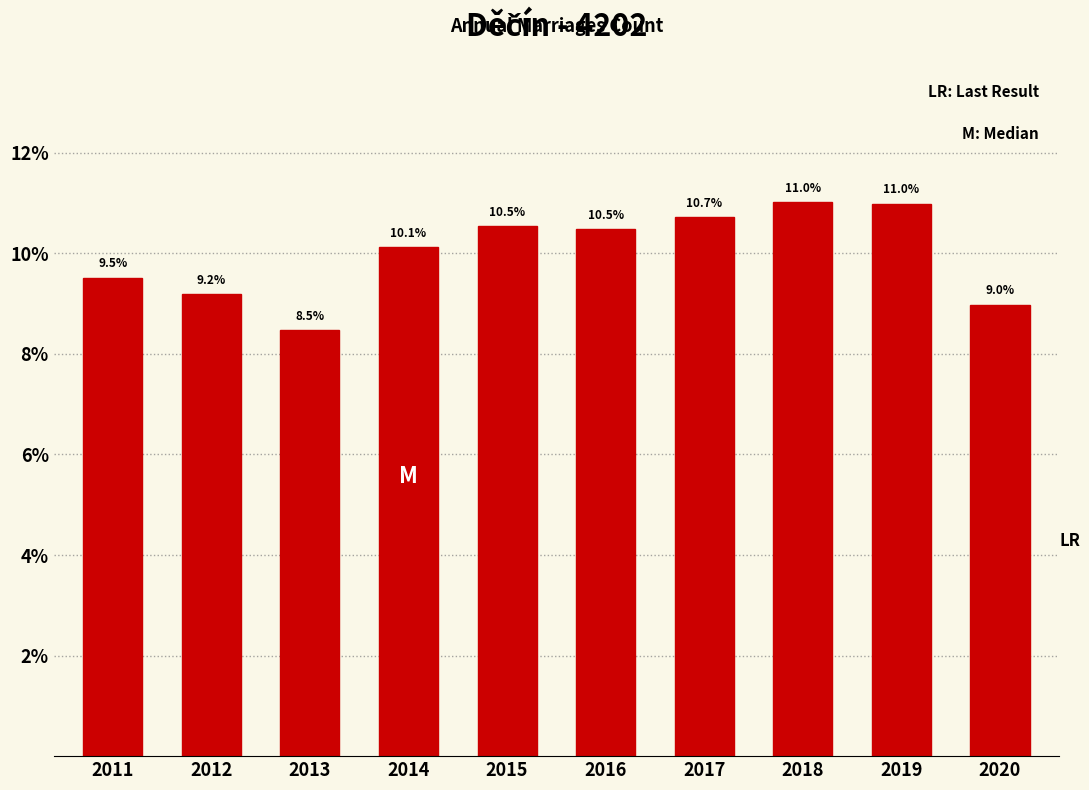

Reading right to left, extract all data points from this chart.

9.0	11.0	11.0	10.7	10.5	10.5	10.1	8.5	9.2	9.5